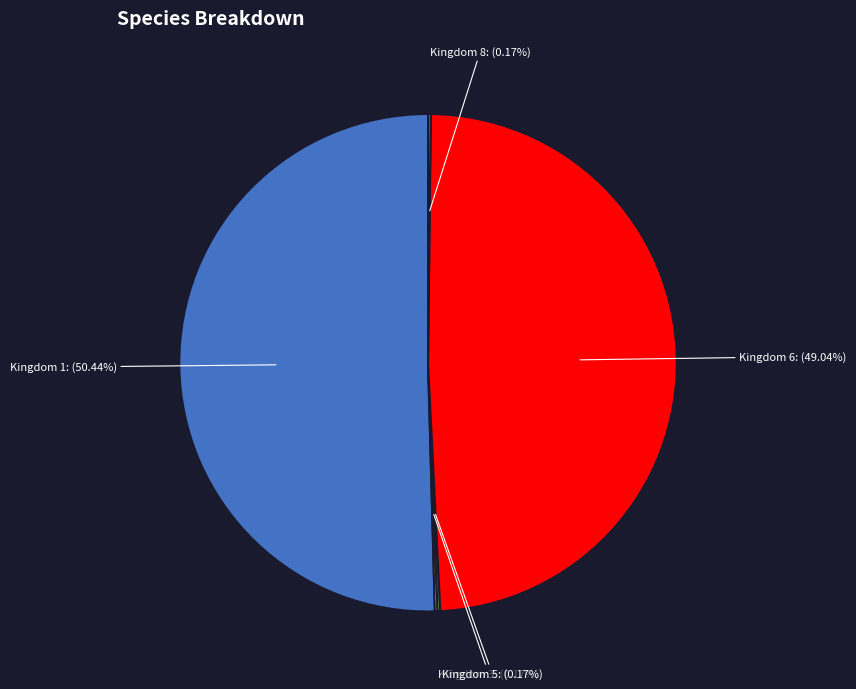

Does any single category account for the majority?

Yes